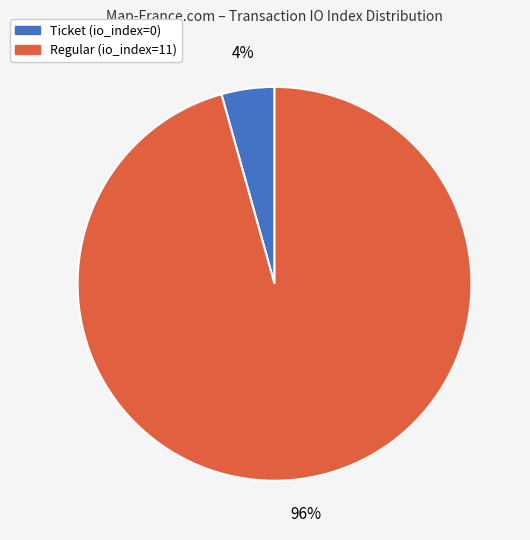

Which slice is the smallest?

Ticket (io_index=0)